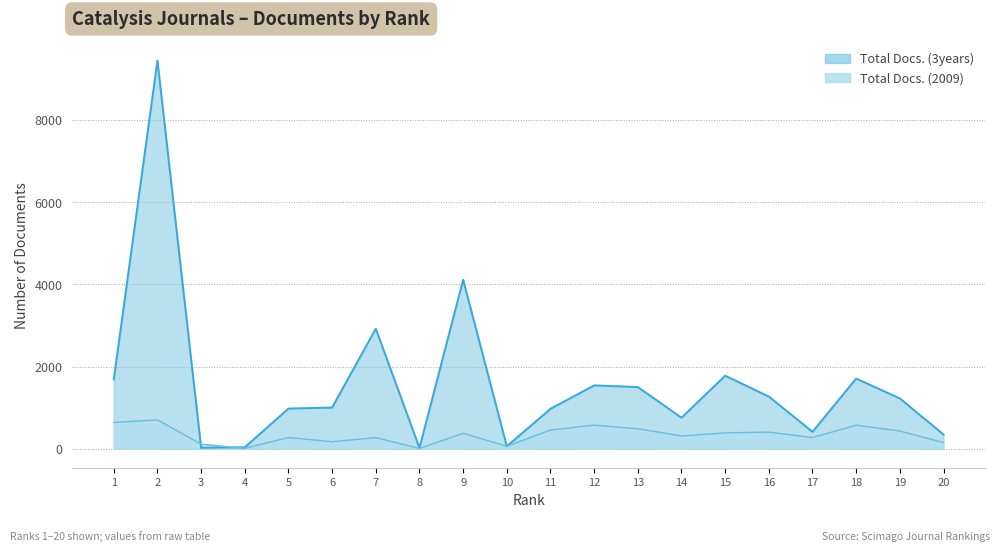

At 10, list the series in order from smallest to largest.

Total Docs. (3years), Total Docs. (2009)